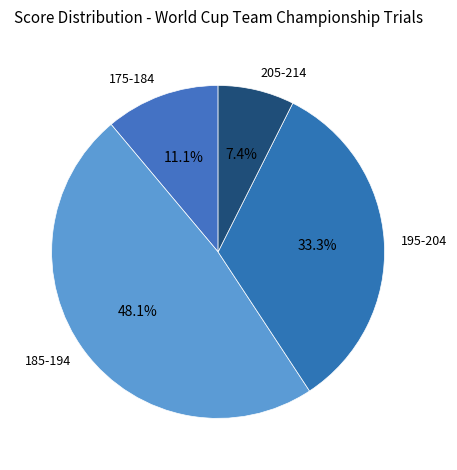

Between 195-204 and 175-184, which is larger?

195-204